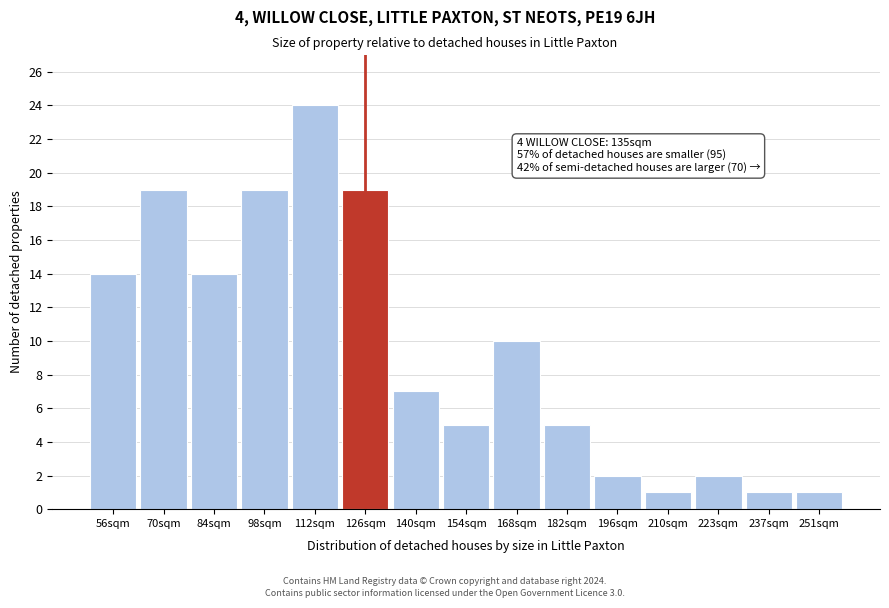

Reading left to right, transcribe all the data shown in this chart.

14	19	14	19	24	19	7	5	10	5	2	1	2	1	1